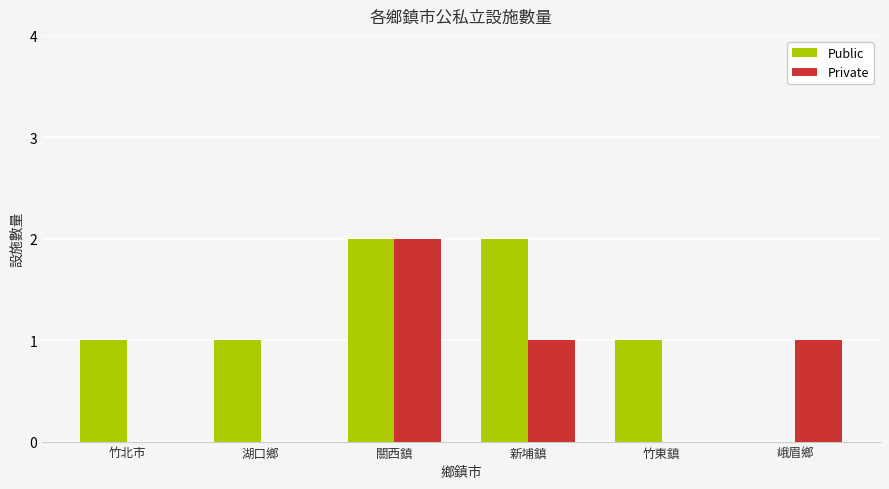

Which series has the largest total across all categories?

Public